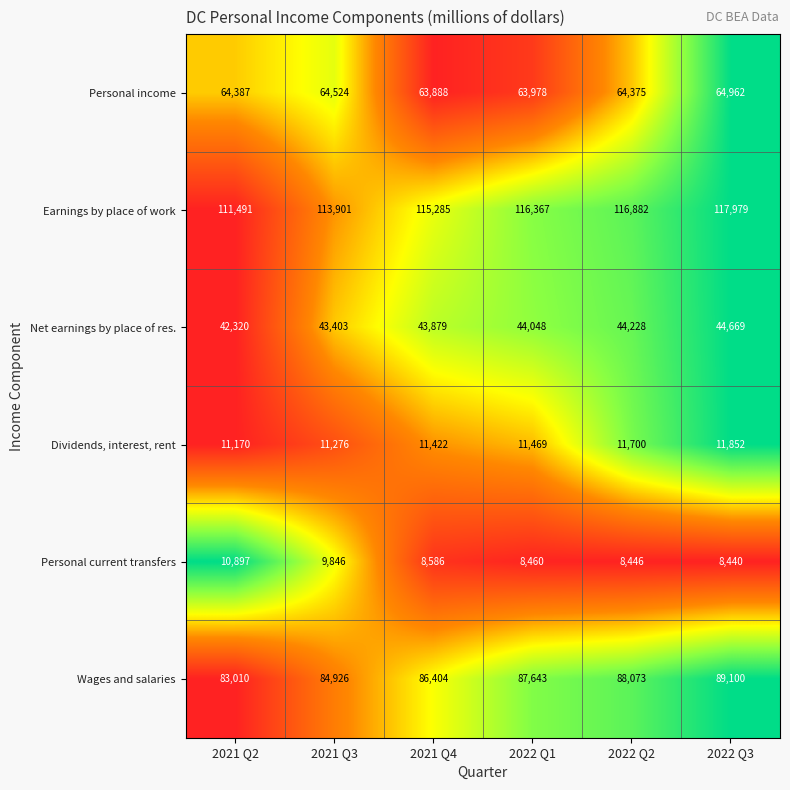

Which series has the widest spread of values?

Earnings by place of work